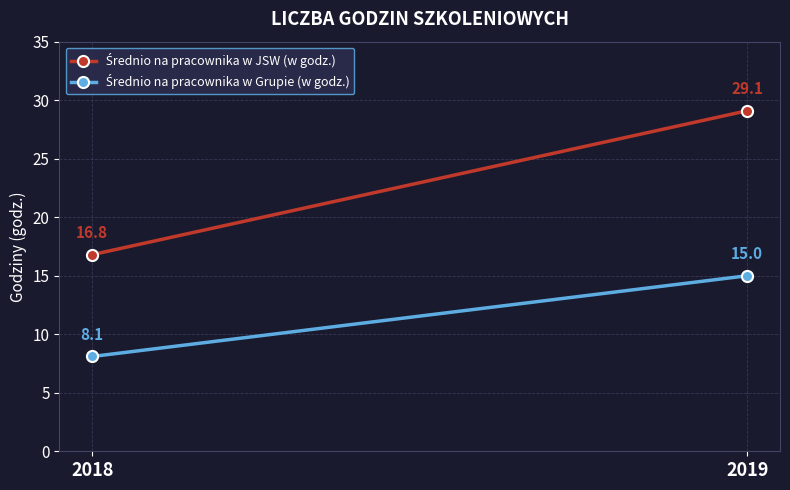

What is the difference between the highest and lowest values at 2018?

8.7